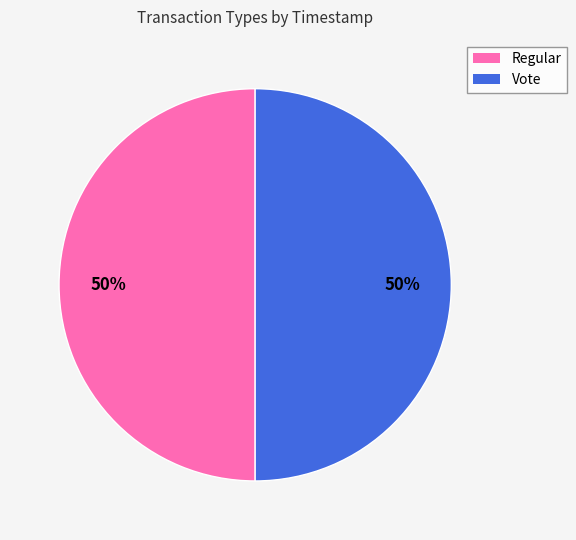

What percentage is the Regular slice, to the nearest percent?

50%